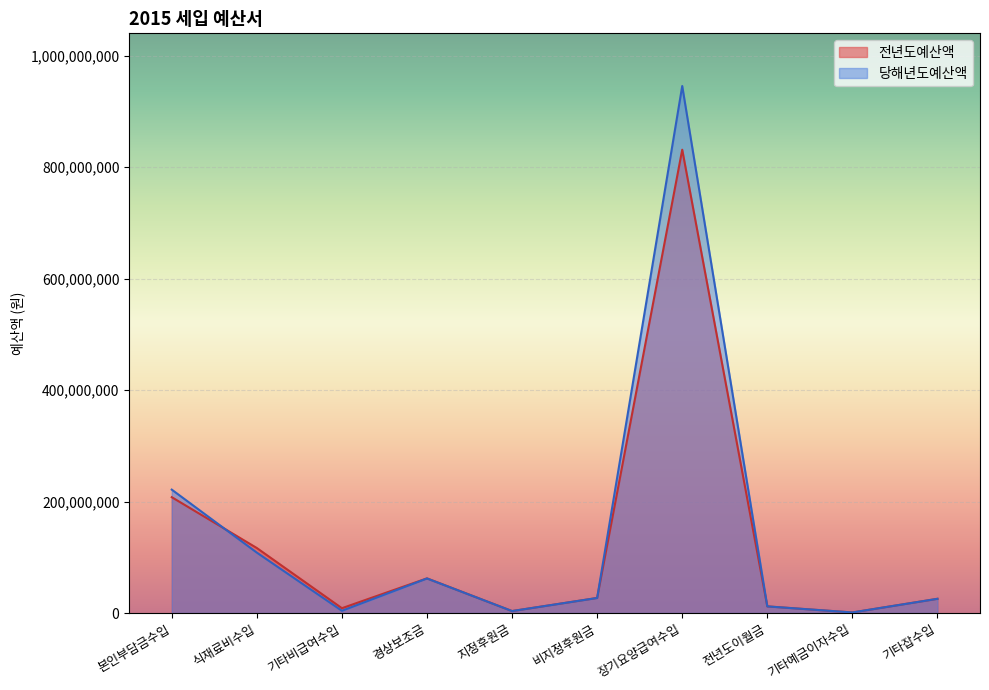

True or false: 전년도예산액 has a value of 17474761 at 전년도이월금.

False